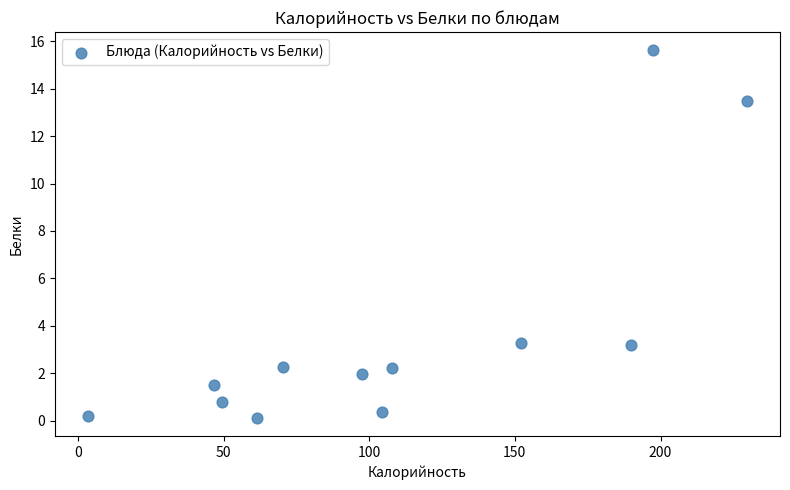

What is the range of X values (max minus min)?

226.3